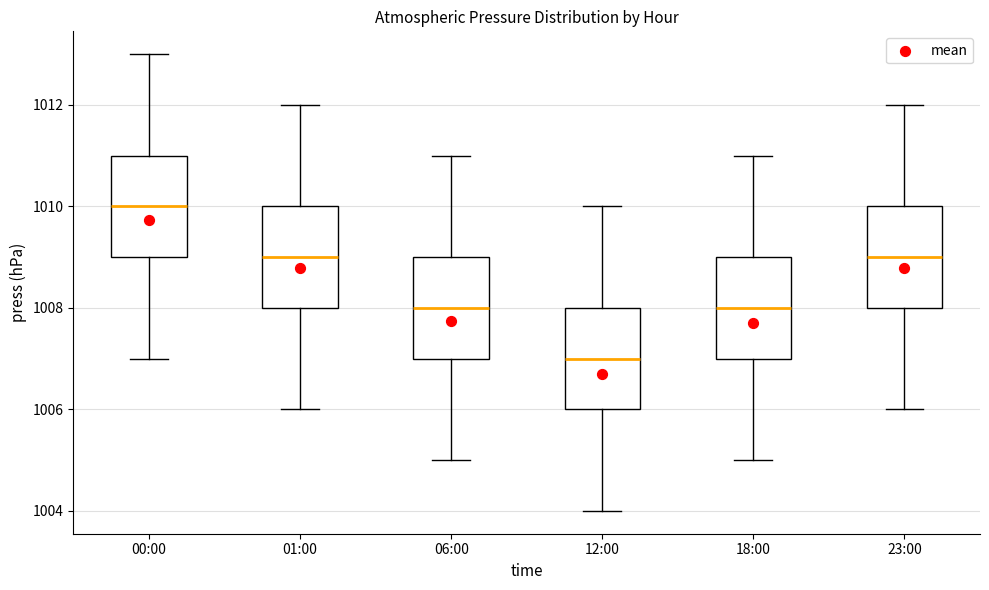

Reading left to right, read every box against the y-axis: the position of its median line, the range the box covers, and the ends of its whiskers. The values are not printed on the chart, so give them approximately, as read against the axis.

00:00: median 1010, box 1009 to 1011, whiskers 1007 to 1013
01:00: median 1009, box 1008 to 1010, whiskers 1006 to 1012
06:00: median 1008, box 1007 to 1009, whiskers 1005 to 1011
12:00: median 1007, box 1006 to 1008, whiskers 1004 to 1010
18:00: median 1008, box 1007 to 1009, whiskers 1005 to 1011
23:00: median 1009, box 1008 to 1010, whiskers 1006 to 1012